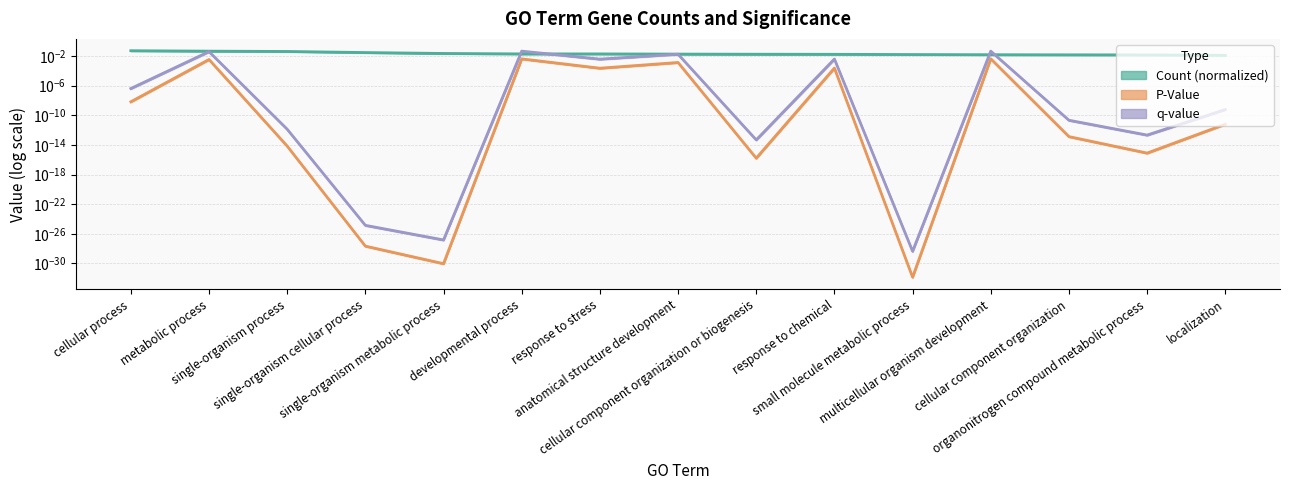

Which series has the largest total across all categories?

Count (normalized)